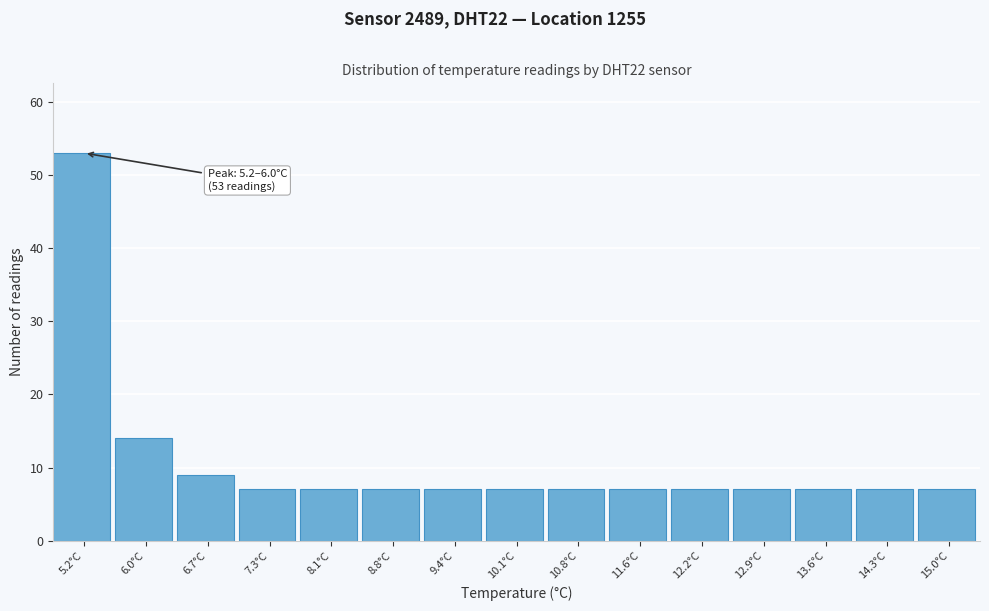

Reading right to left, extract all data points from this chart.

15.0°C=7	14.3°C=7	13.6°C=7	12.9°C=7	12.2°C=7	11.6°C=7	10.8°C=7	10.1°C=7	9.4°C=7	8.8°C=7	8.1°C=7	7.3°C=7	6.7°C=9	6.0°C=14	5.2°C=53